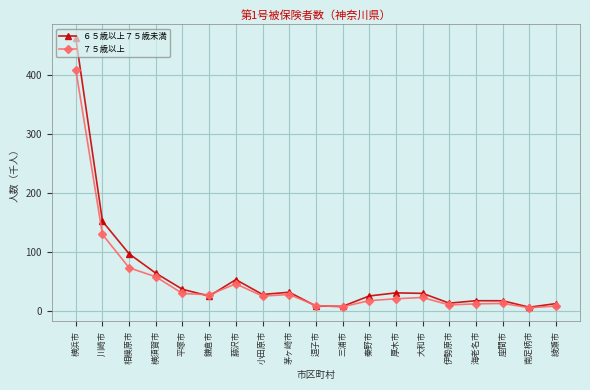

At how many categories does at least one series exceed 398?

1